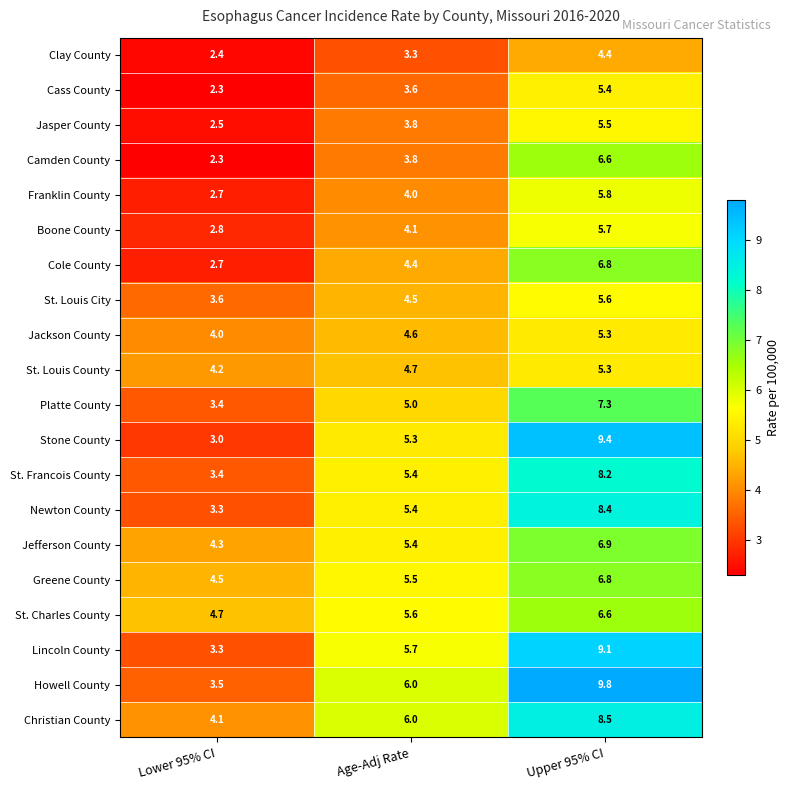

Which series has the largest total across all categories?

Howell County